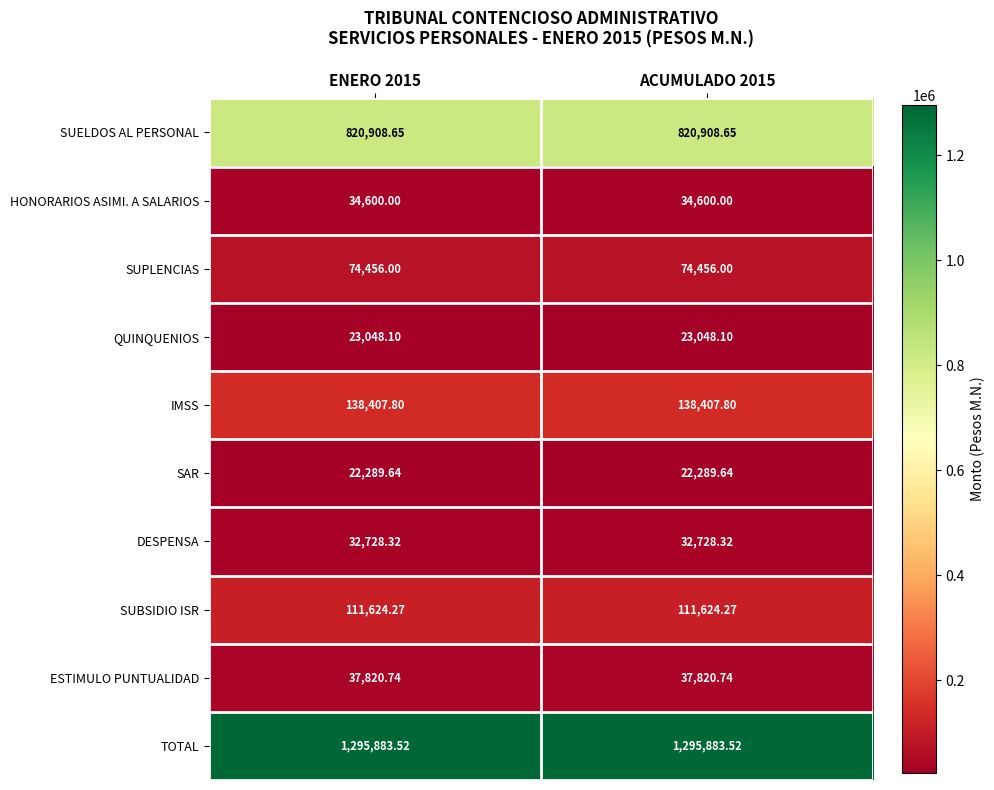

Rank the series at ENERO 2015 from lowest to highest value.

SAR, QUINQUENIOS, DESPENSA, HONORARIOS ASIMI. A SALARIOS, ESTIMULO PUNTUALIDAD, SUPLENCIAS, SUBSIDIO ISR, IMSS, SUELDOS AL PERSONAL, TOTAL